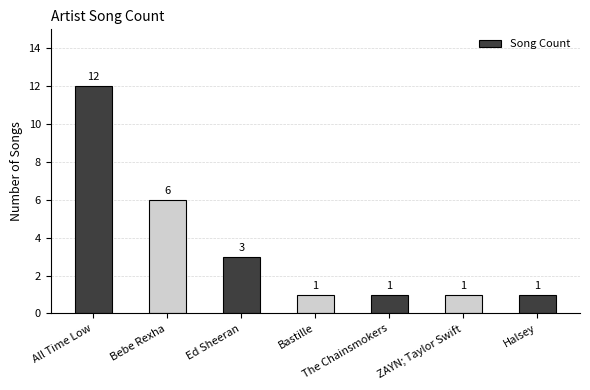

The value at Bastille is 2. True or false?

False